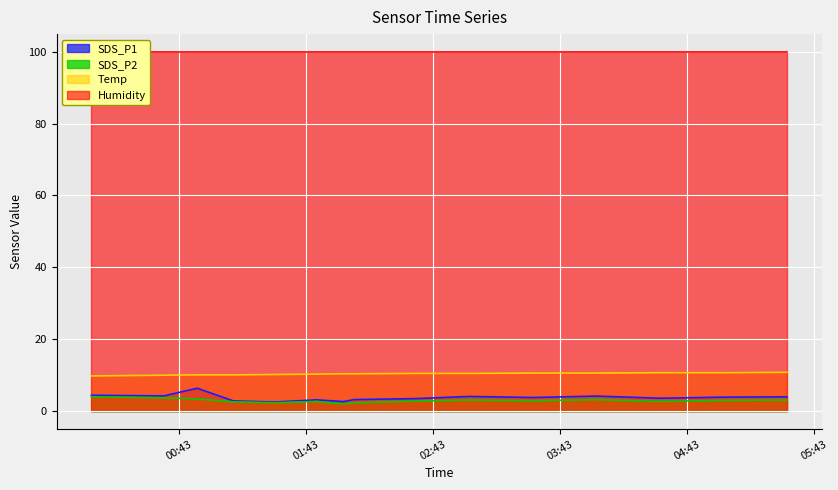

What is the average value of the SDS_P2 series?

2.9